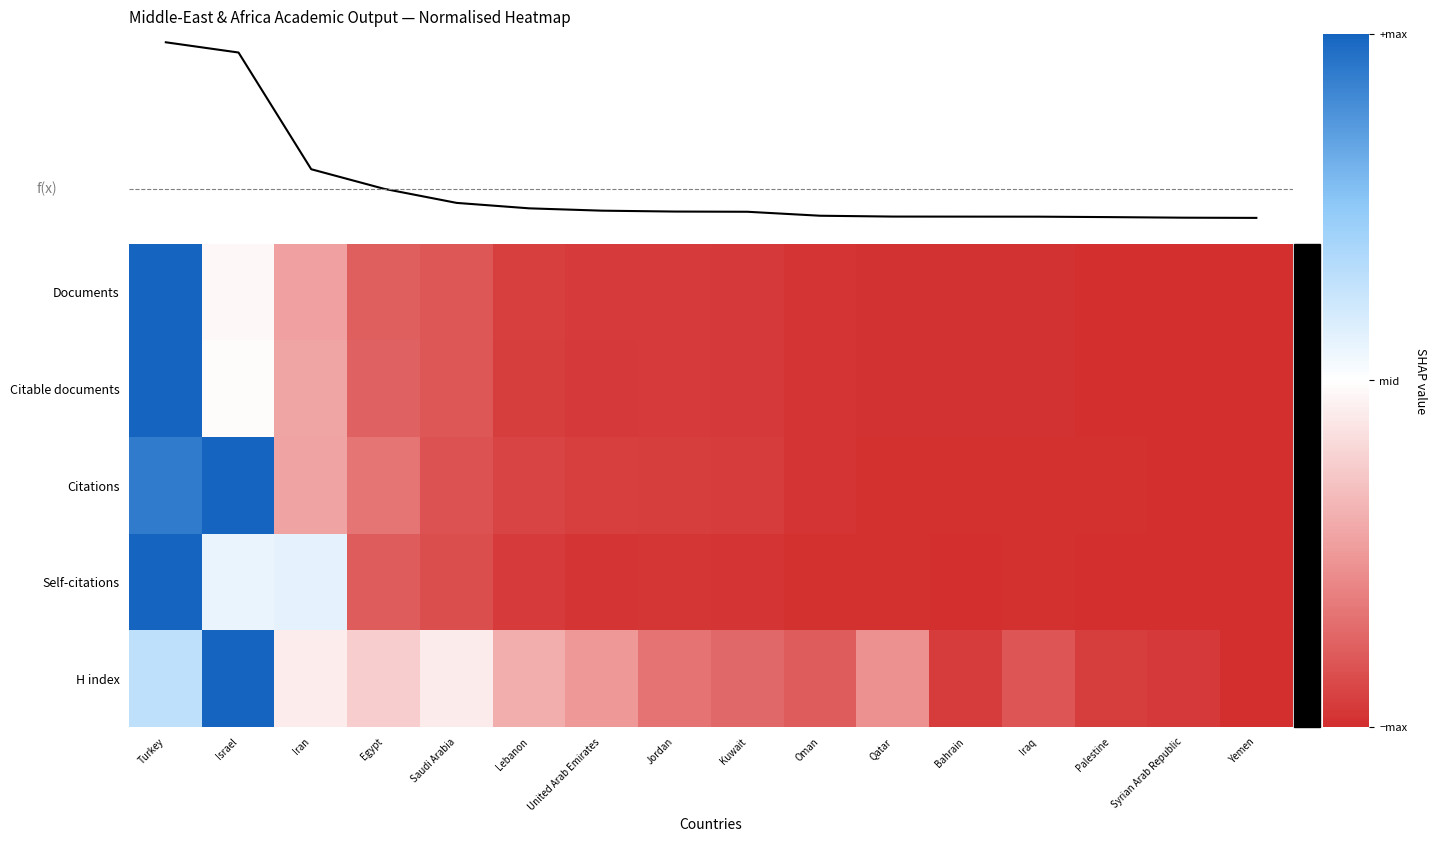

Where does the Documents series first go above 0?

Turkey